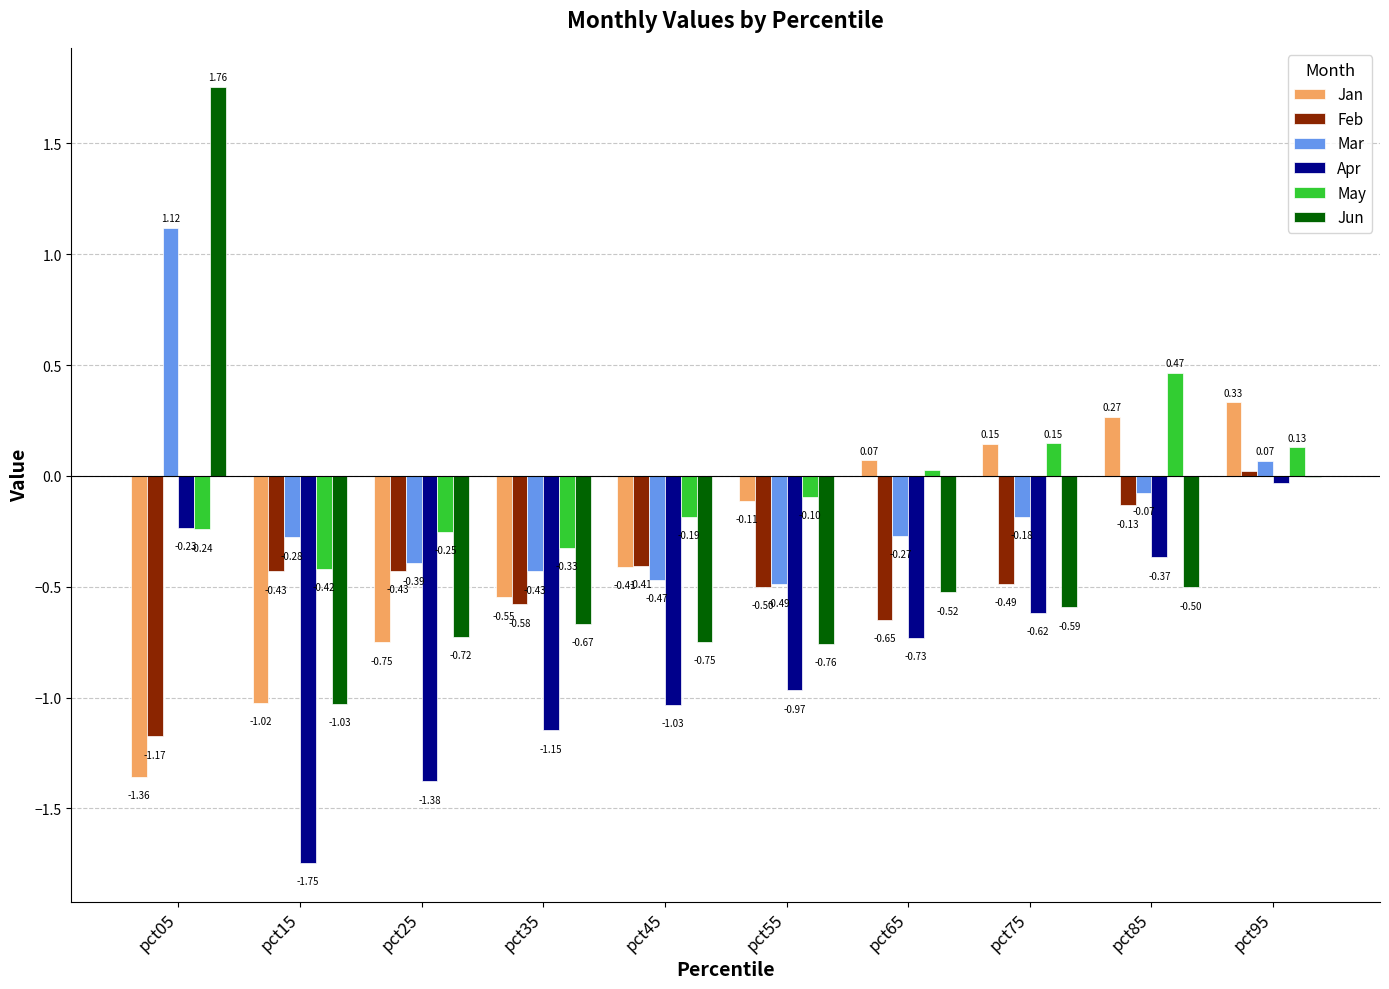

At which category is the sum across all series the highest?

pct95